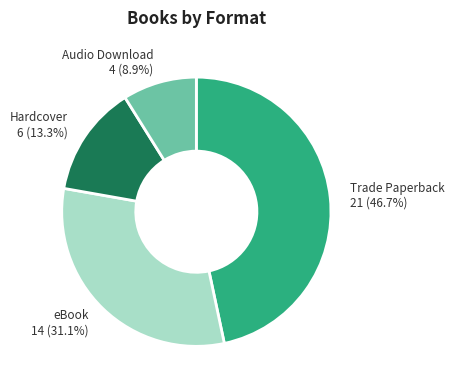

To the nearest percent, what portion does eBook represent?

31%